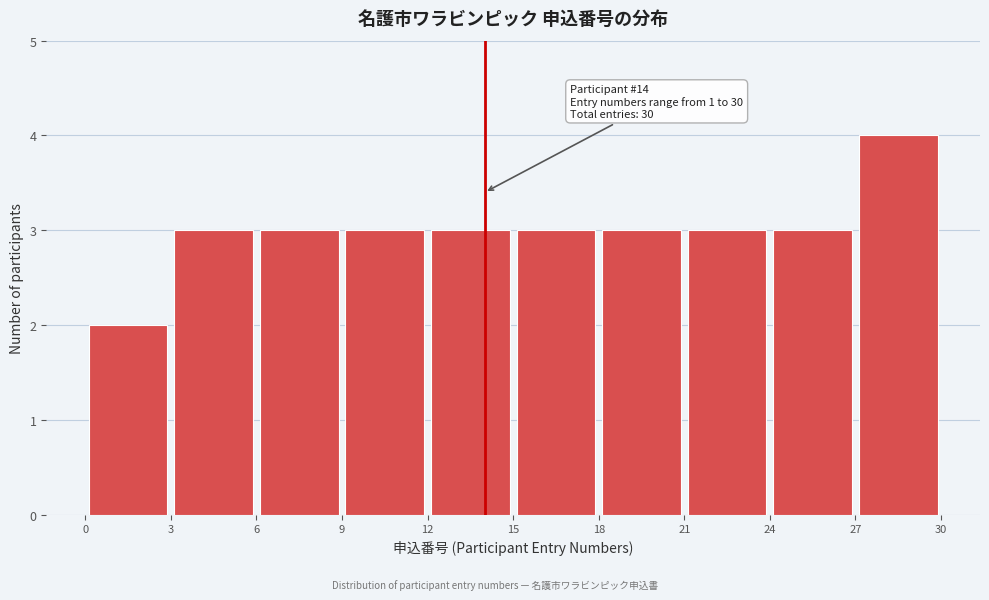

Which range on the x-axis has the tallest bar?

27 to 30